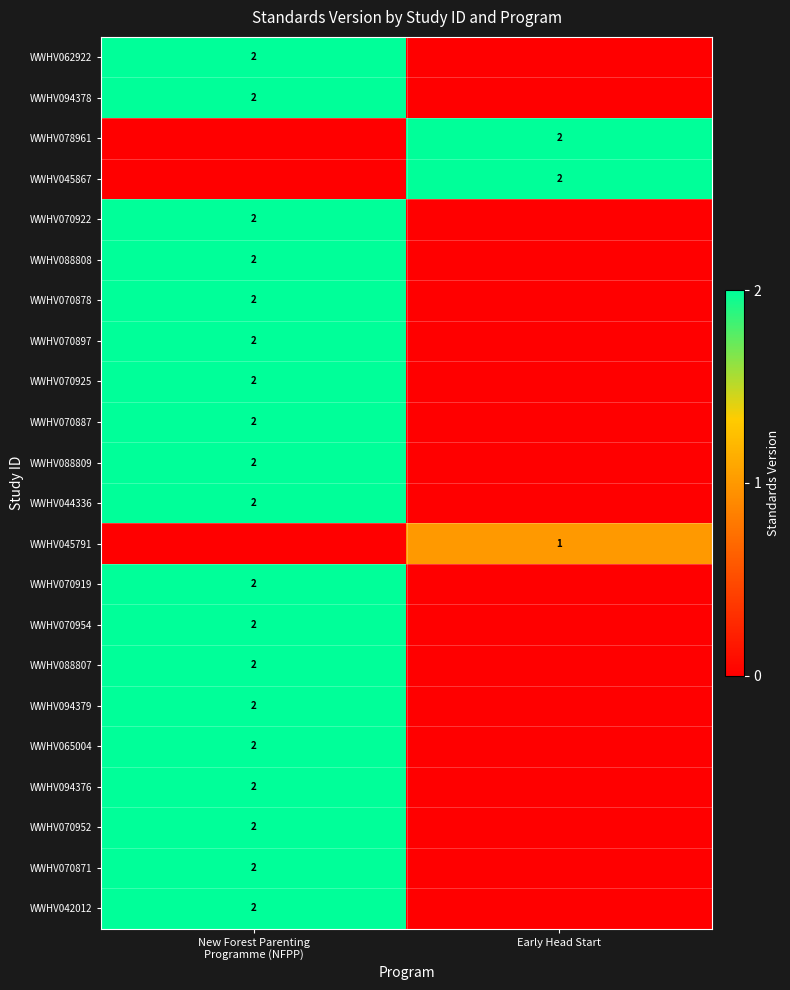

What is the spread (max minus min) of values at New Forest Parenting
Programme (NFPP)?

2